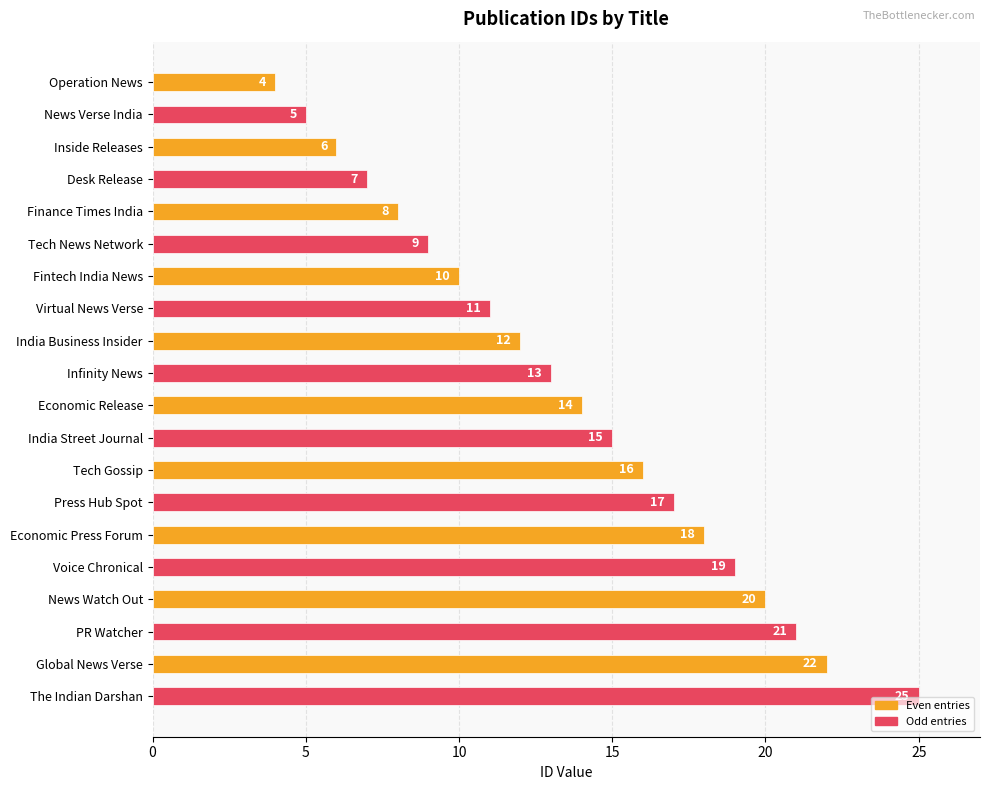

How many data points does each series have?

20